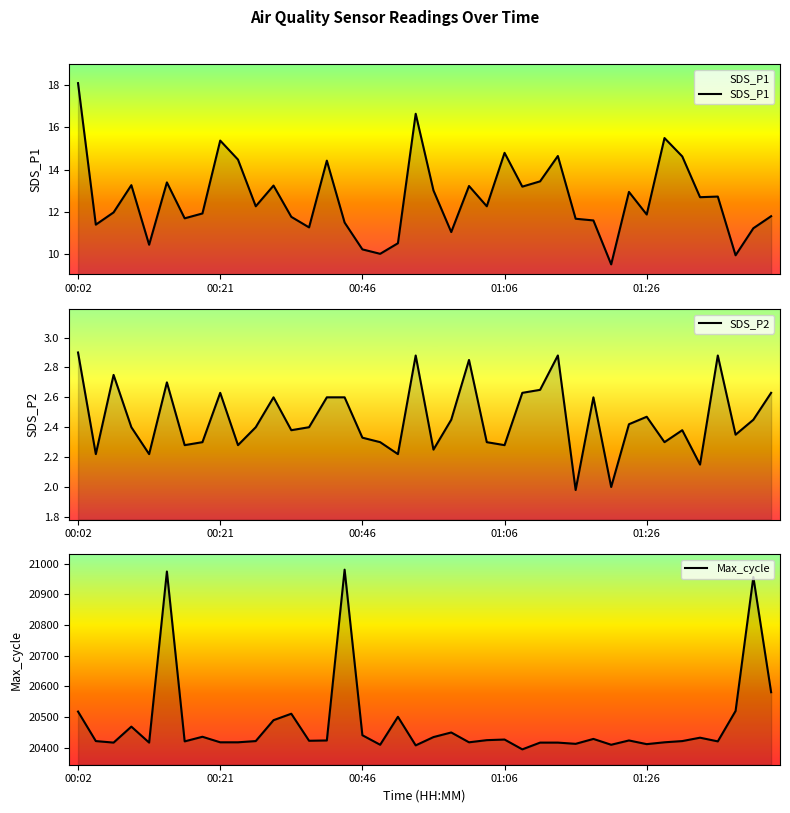

List the labels in order of Max_cycle value, largest first.

15, 5, 38, 39, 37, 00:02, 12, 18, 11, 01:06, 21, 16, 7, 20, 35, 29, 24, 23, 14, 31, 13, 00:21, 10, 34, 6, 36, 8, 9, 22, 33, 00:46, 01:26, 26, 27, 28, 32, 17, 30, 19, 25